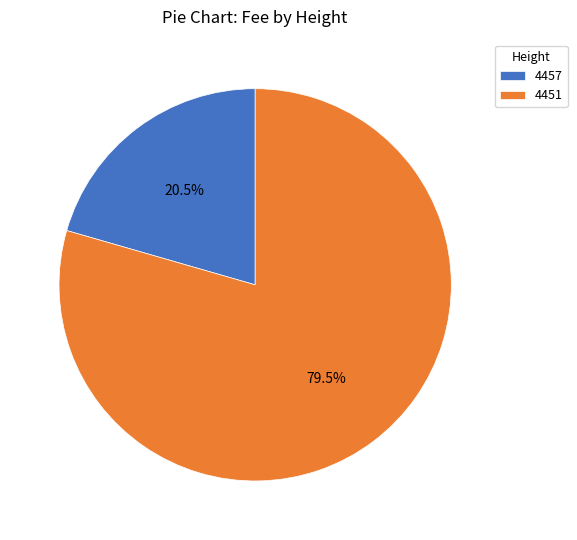

Does 4451 account for over 50% of the chart?

Yes